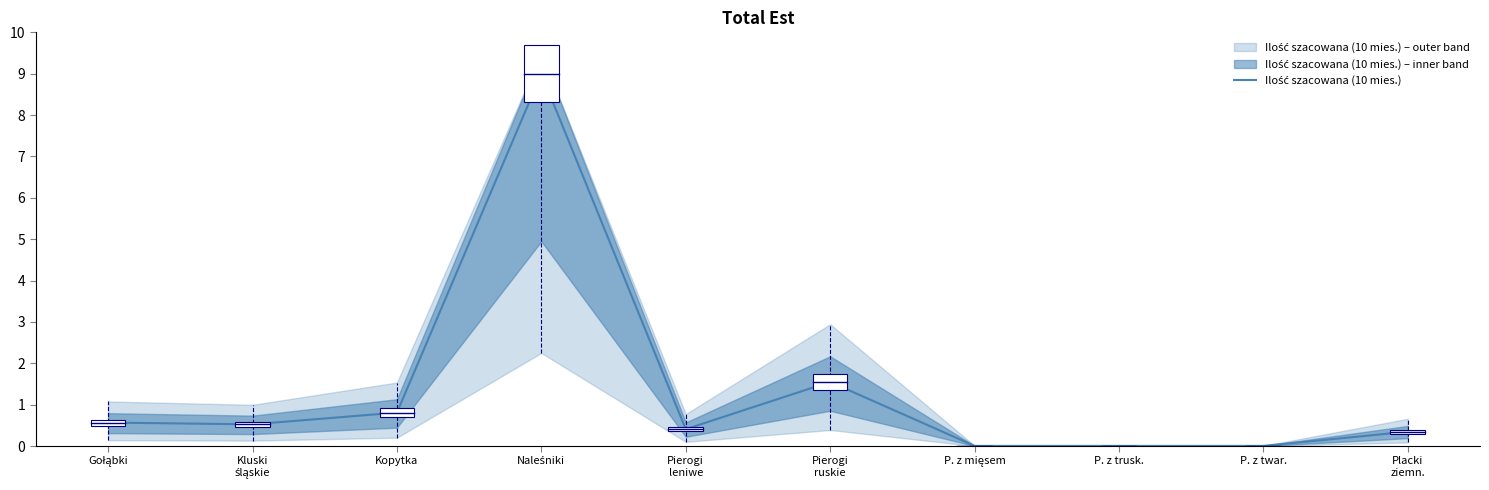

At which category does the chart reach its peak across all series?

Naleśniki